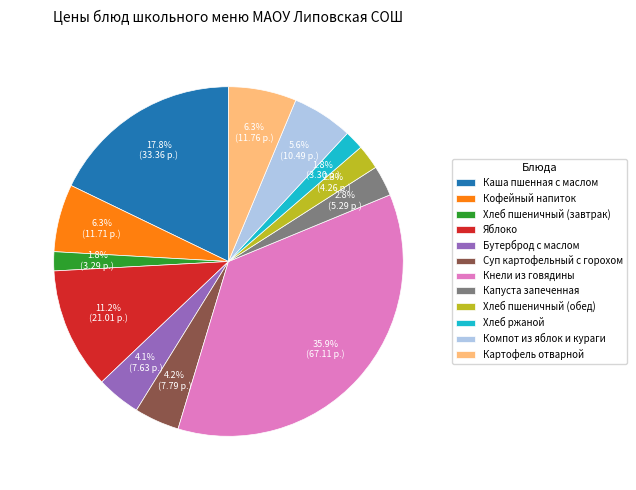

True or false: Бутерброд с маслом accounts for 16% of the total.

False